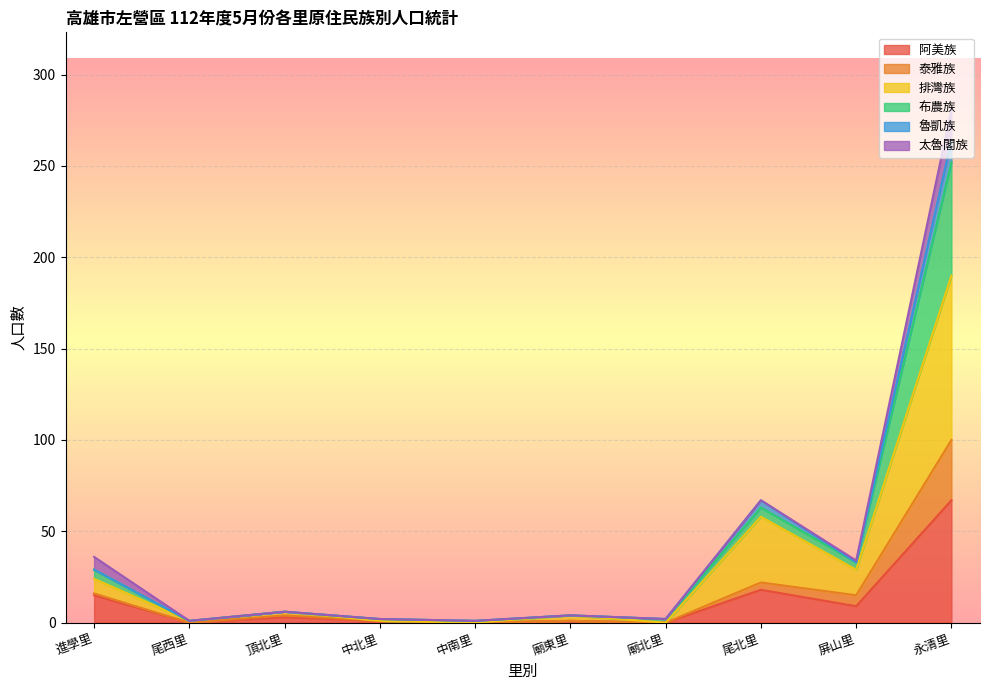

The value of 阿美族 at 尾西里 is 0. True or false?

True